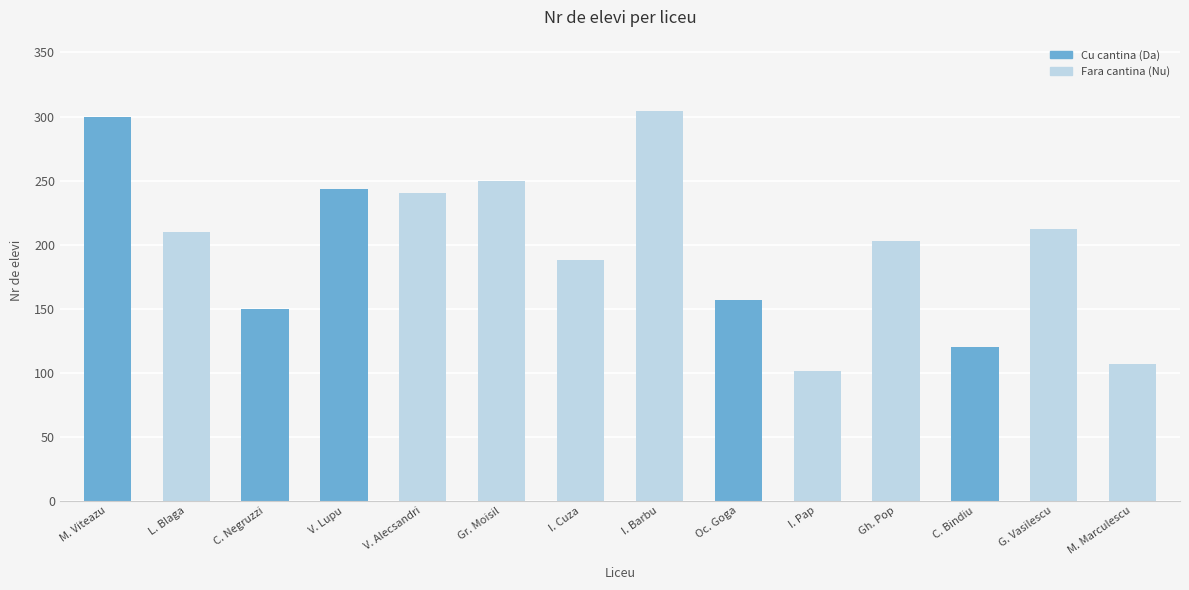

What is the change in value from M. Viteazu to I. Cuza?

-112